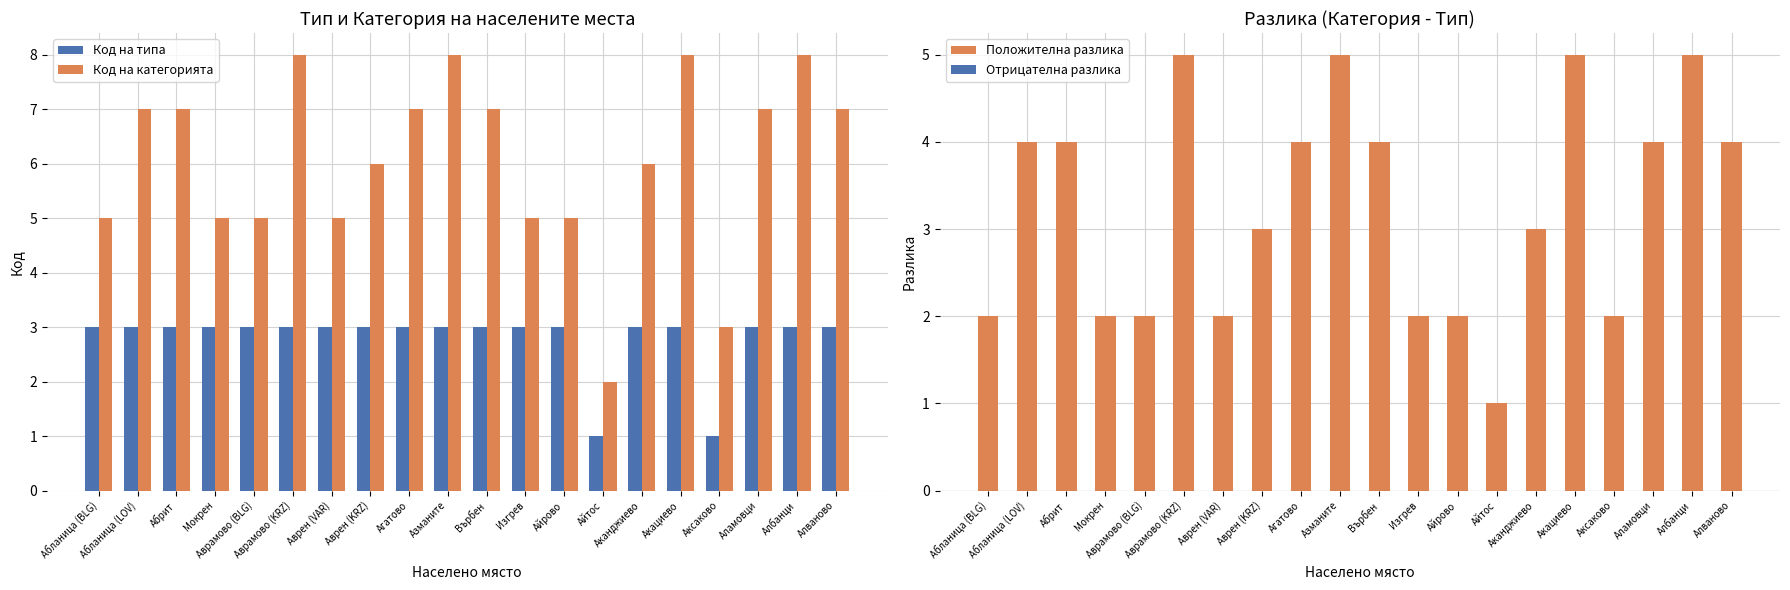

Which has a higher value, Аврамово (BLG) or Аксаково?

Аврамово (BLG)